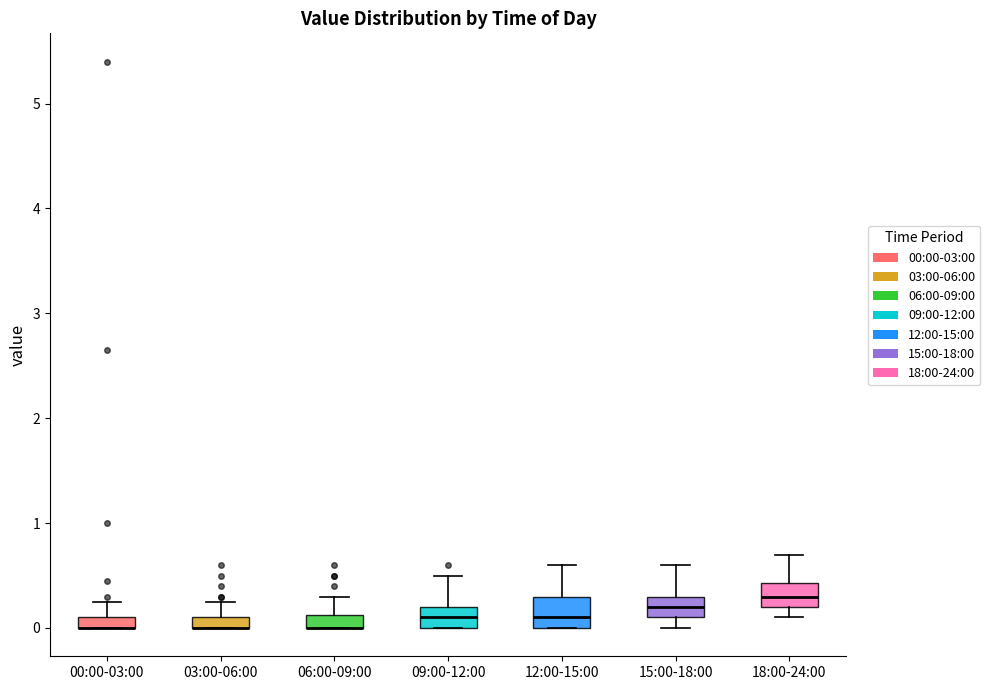

Where is the upper edge of the box for 09:00-12:00 on the y-axis? The values are not printed on the chart, so give them approximately, as read against the axis.

0.2